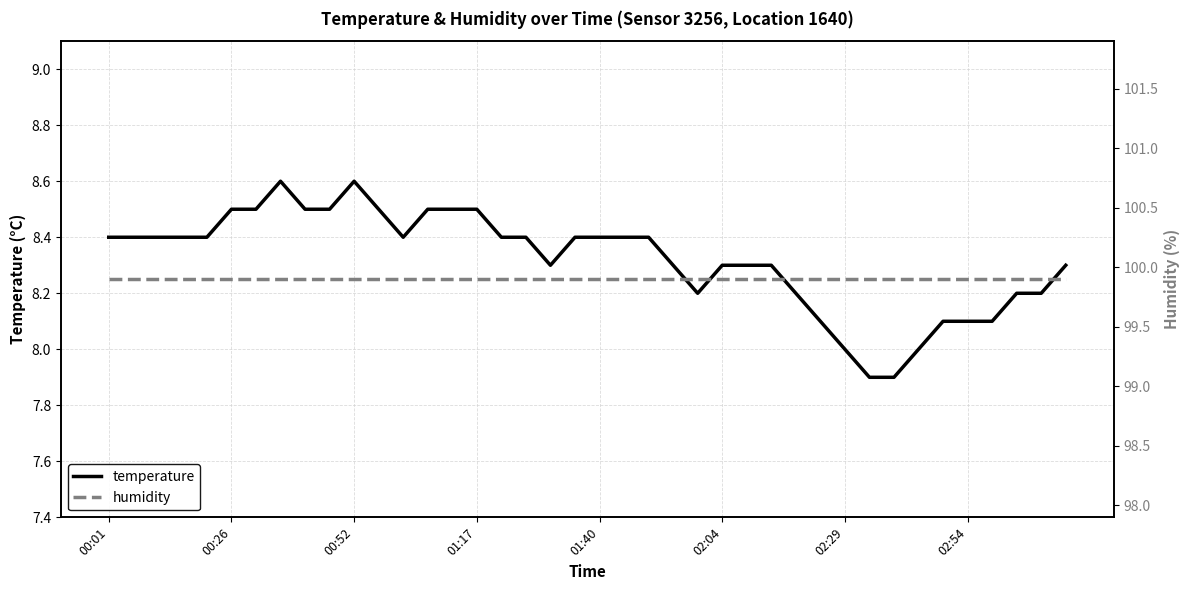

The temperature series shows 8.5 at 8. True or false?

True